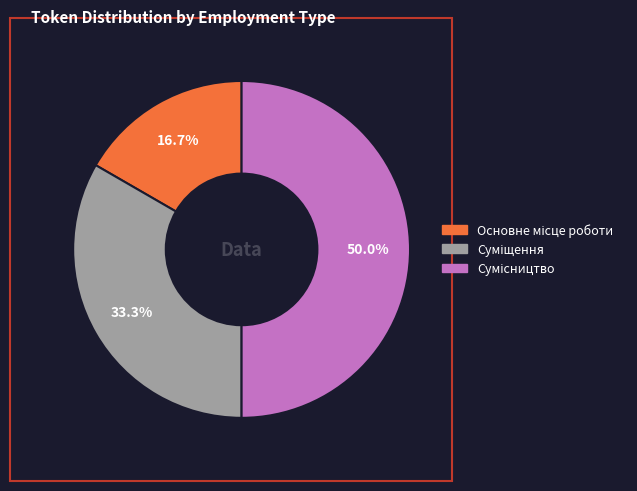

Which category has the biggest portion of the pie?

Сумісництво